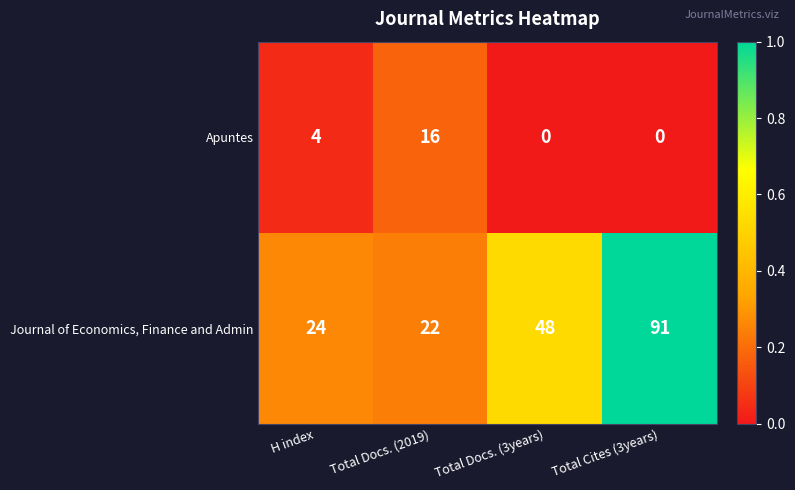

List the series in order of their peak value, highest first.

Journal of Economics, Finance and Admin, Apuntes